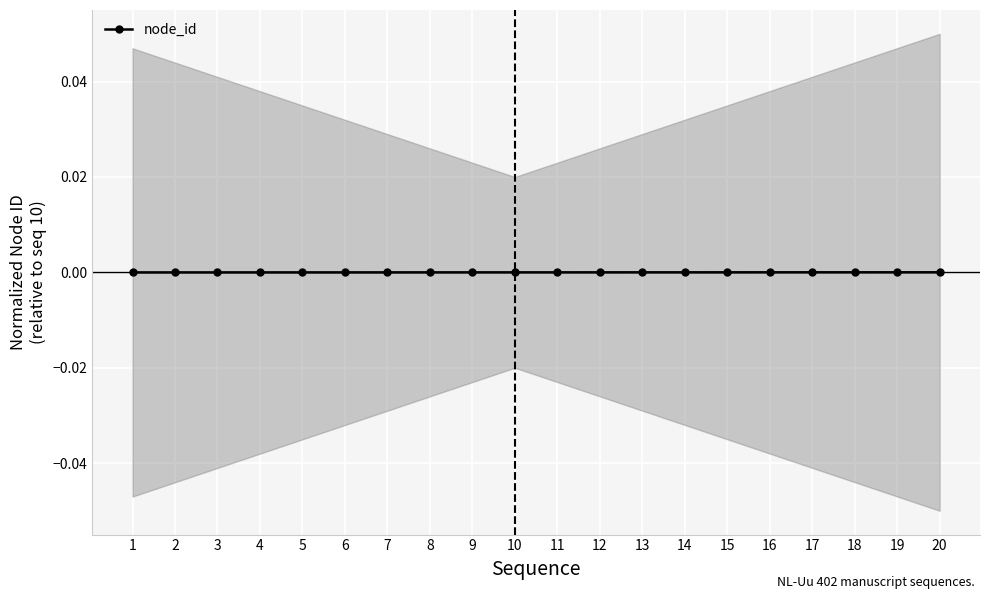

Reading right to left, what are all the values shown in this chart?

20=0.0	19=0.0	18=0.0	17=0.0	16=0.0	15=0.0	14=0.0	13=0.0	12=0.0	11=0.0	10=0.0	9=-0.0	8=-0.0	7=-0.0	6=-0.0	5=-0.0	4=-0.0	3=-0.0	2=-0.0	1=-0.0